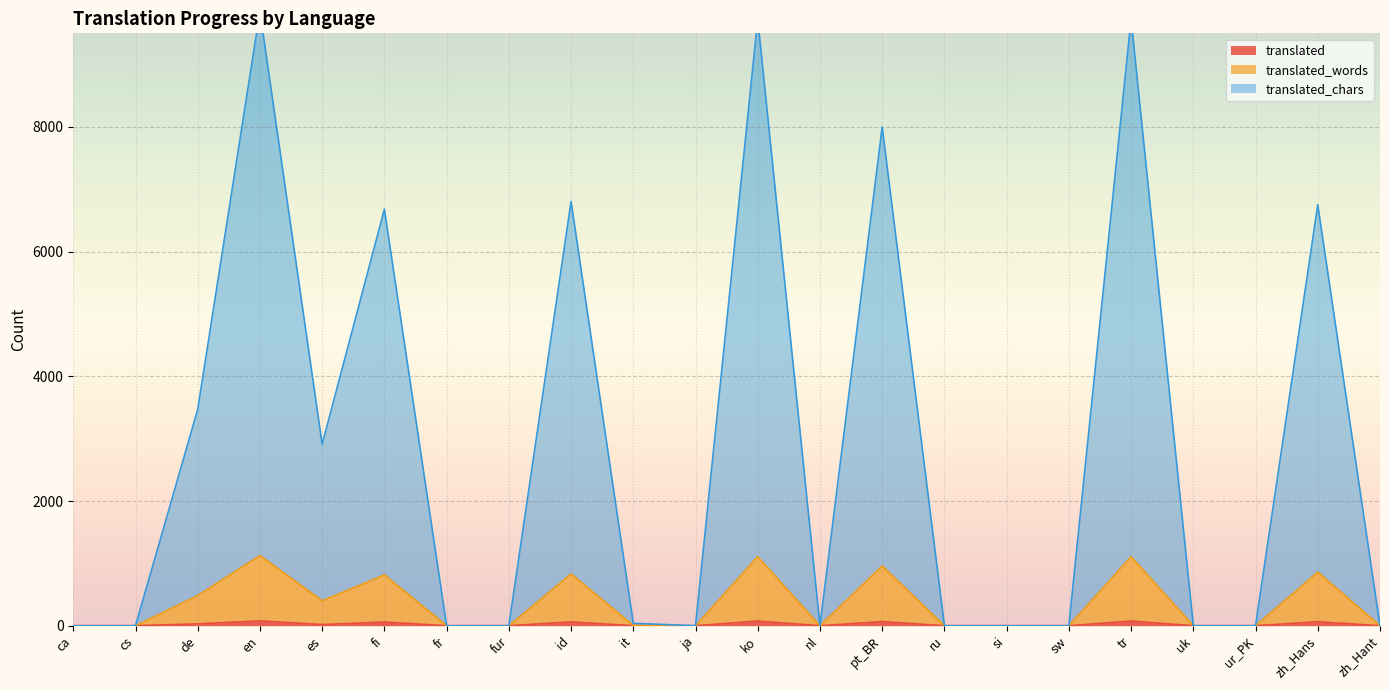

What is the difference between the maximum and minimum values in the translated_chars series?

9849